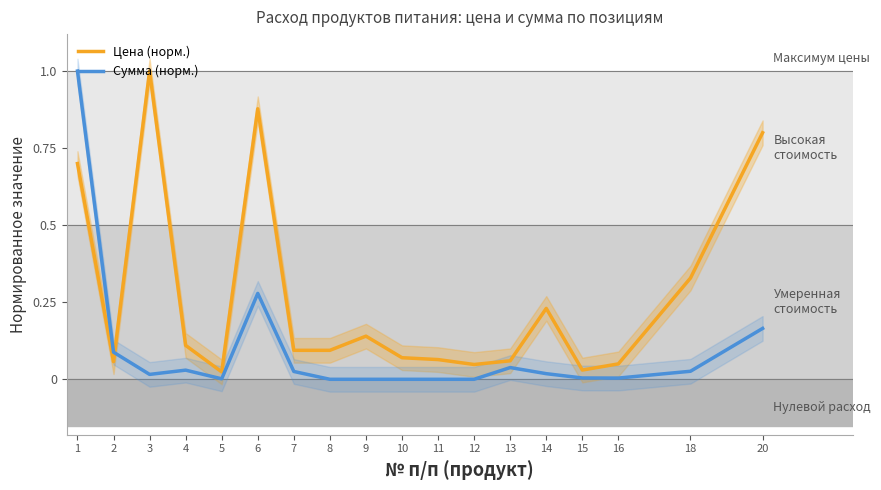

How many lines are shown in the chart?

2